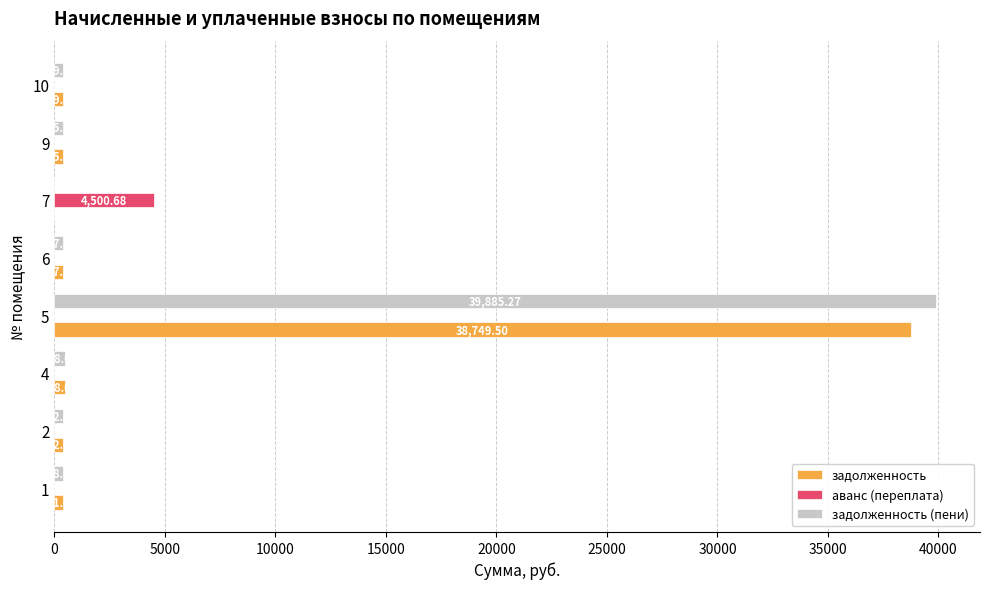

How many data points does each series have?

8